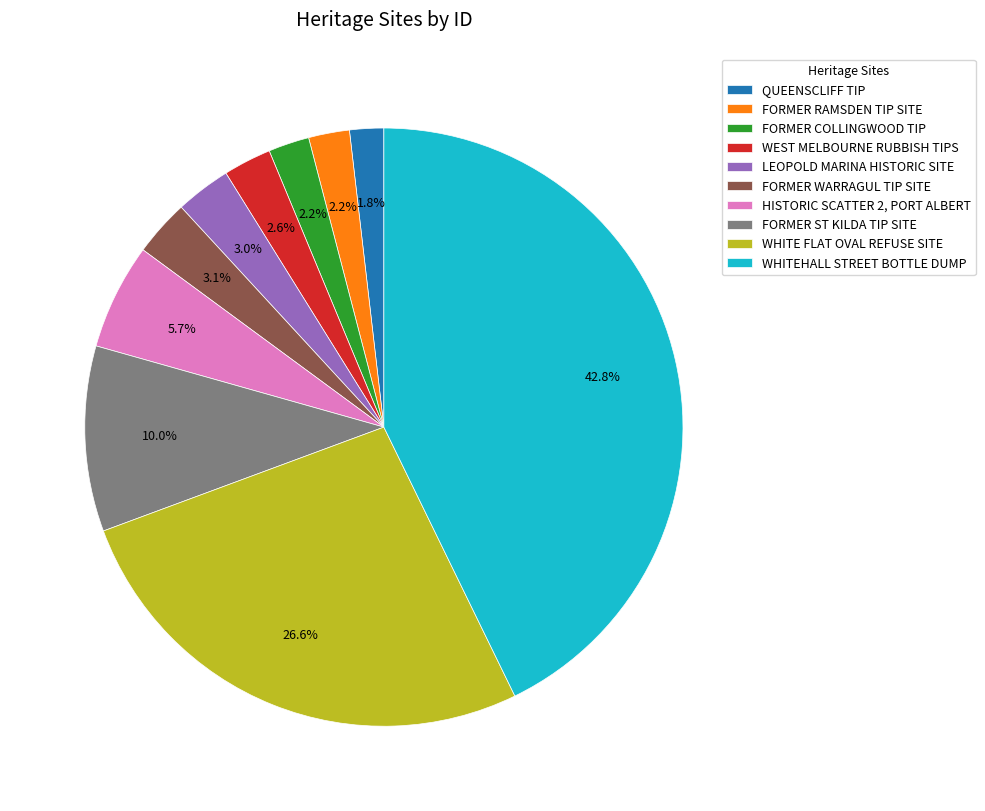

Does QUEENSCLIFF TIP account for over 50% of the chart?

No